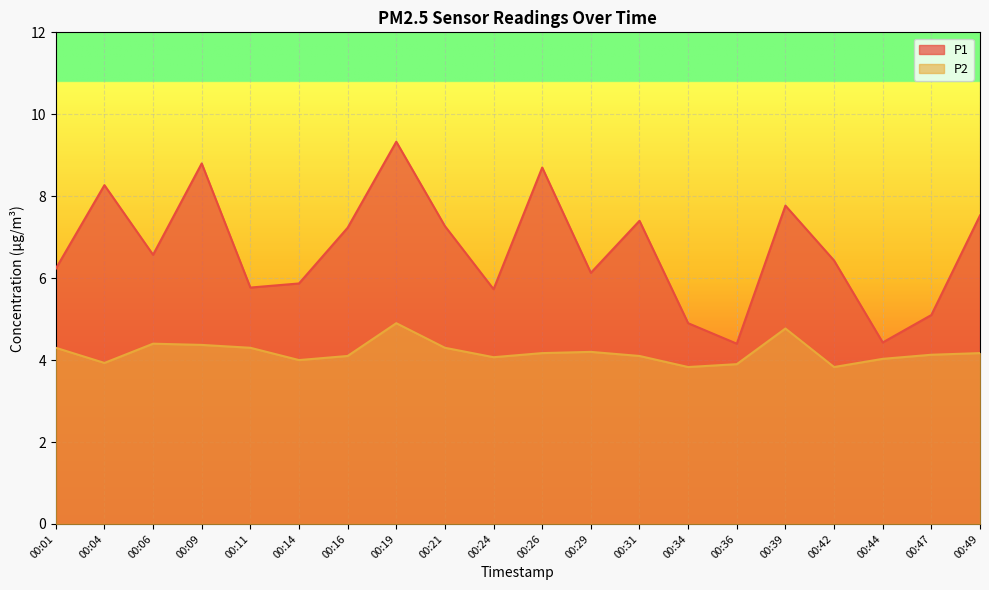

What is the minimum value for P1?

4.4